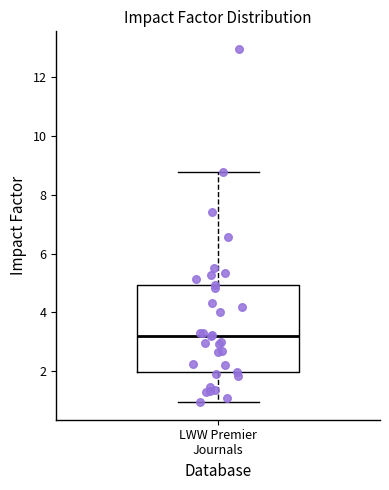

Where is the upper edge of the box for LWW Premier Journals on the y-axis? The values are not printed on the chart, so give them approximately, as read against the axis.

5.0